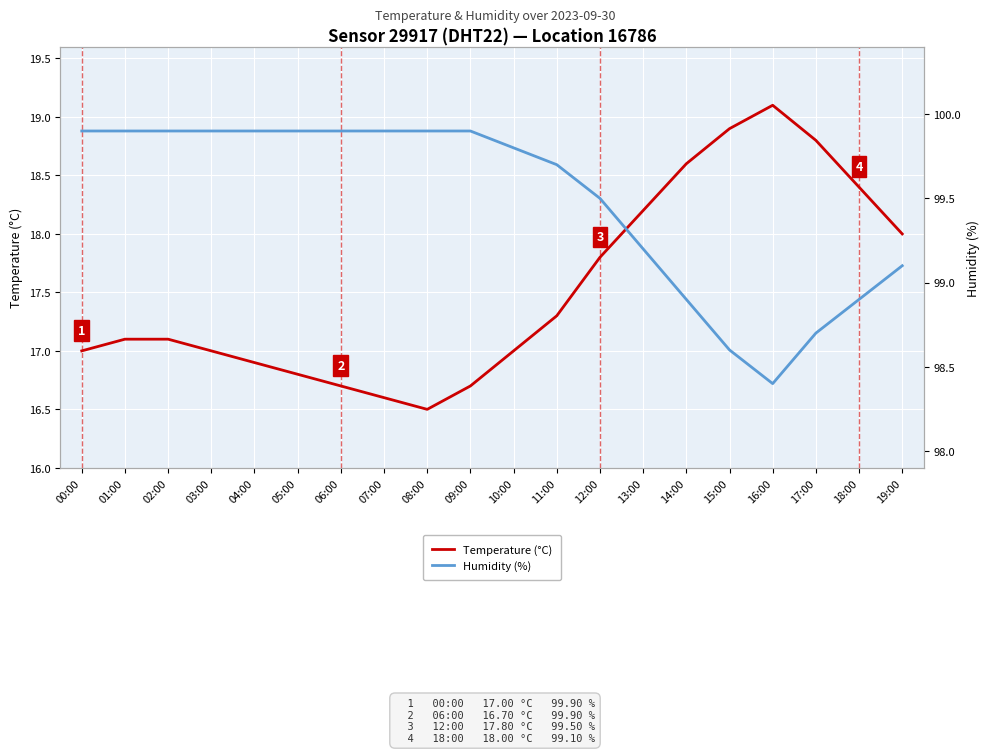

At which label does Temperature (°C) first exceed 17?

01:00